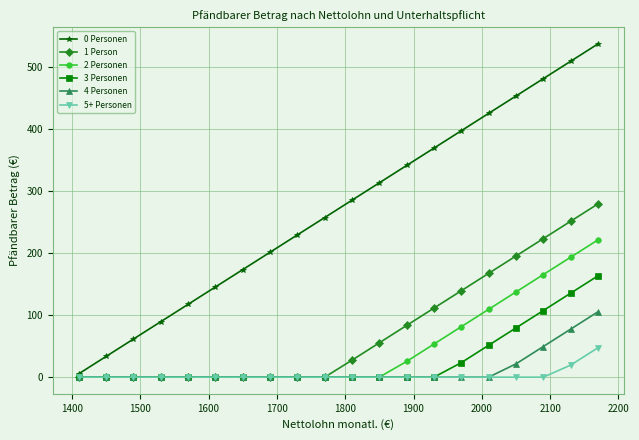

Which series has the largest range (max minus min)?

0 Personen